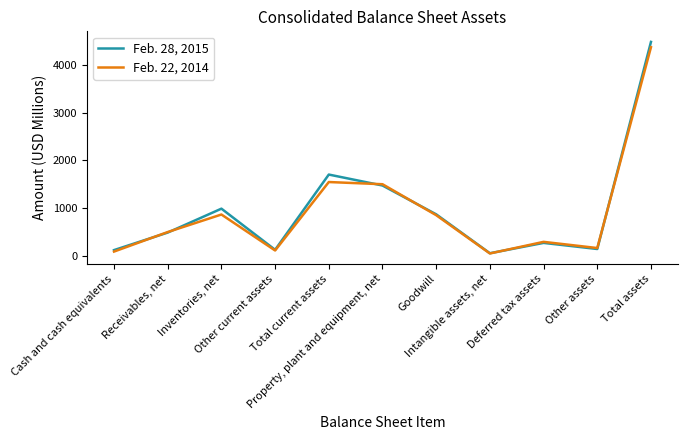

Rank the series by their average value, from lowest to highest.

Feb. 22, 2014, Feb. 28, 2015